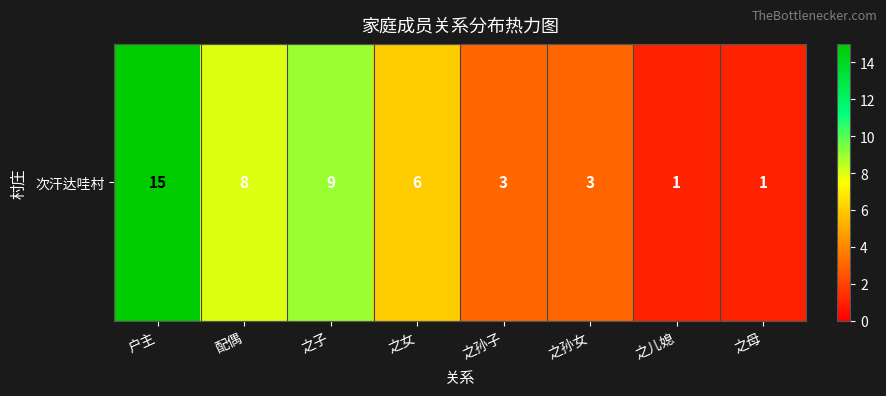

Between 之母 and 之孙女, which is larger?

之孙女